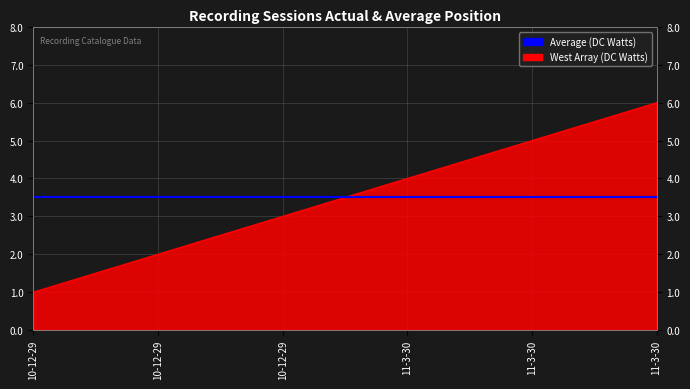

What is the difference between the maximum and second lowest values?

4